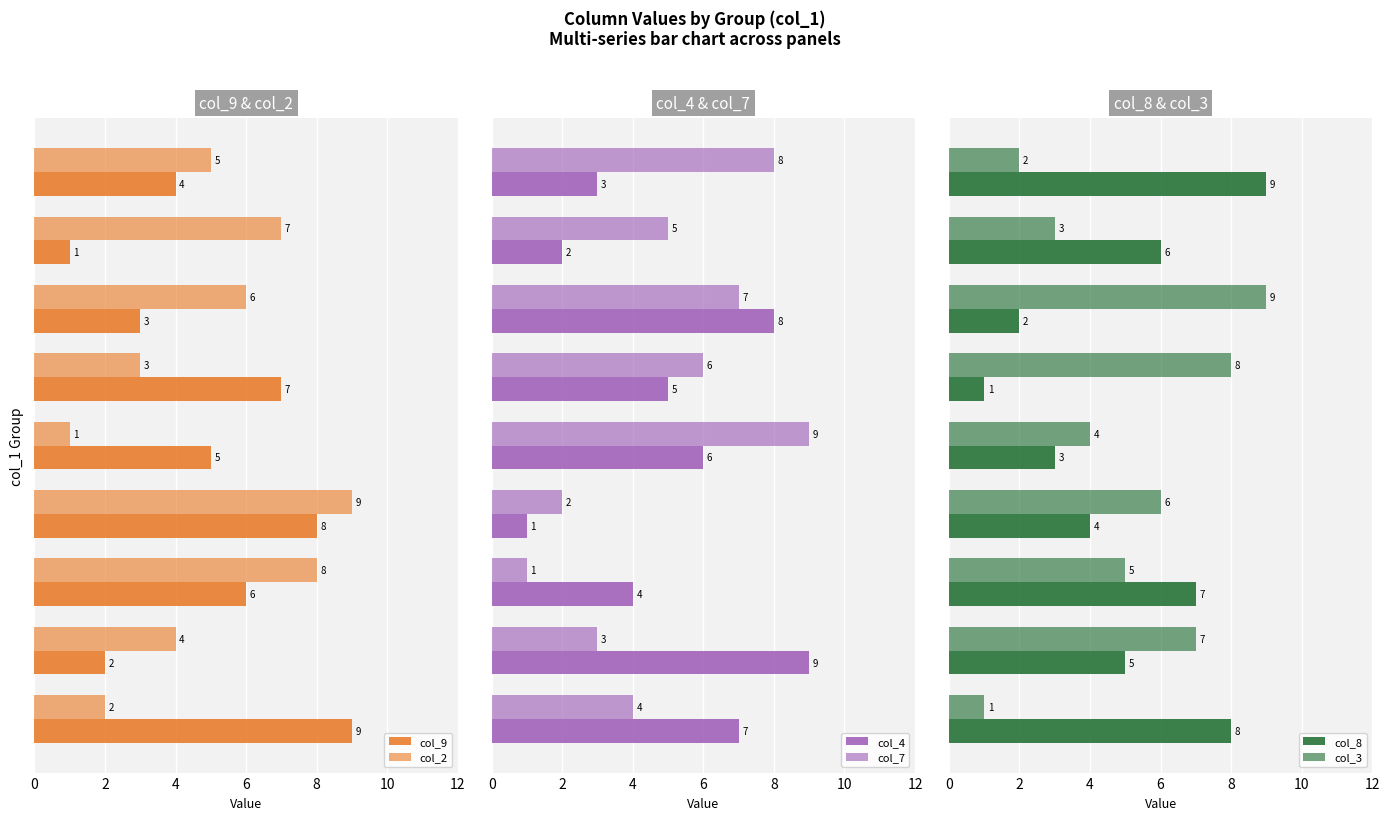

True or false: col_3 has a value of 8 at 4.

False